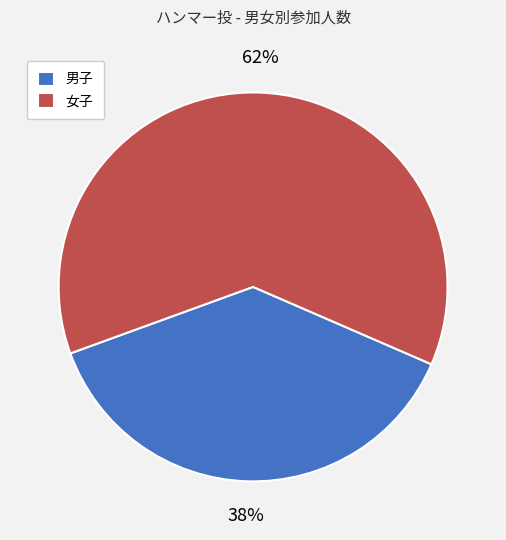

What percentage is the 男子 slice, to the nearest percent?

38%